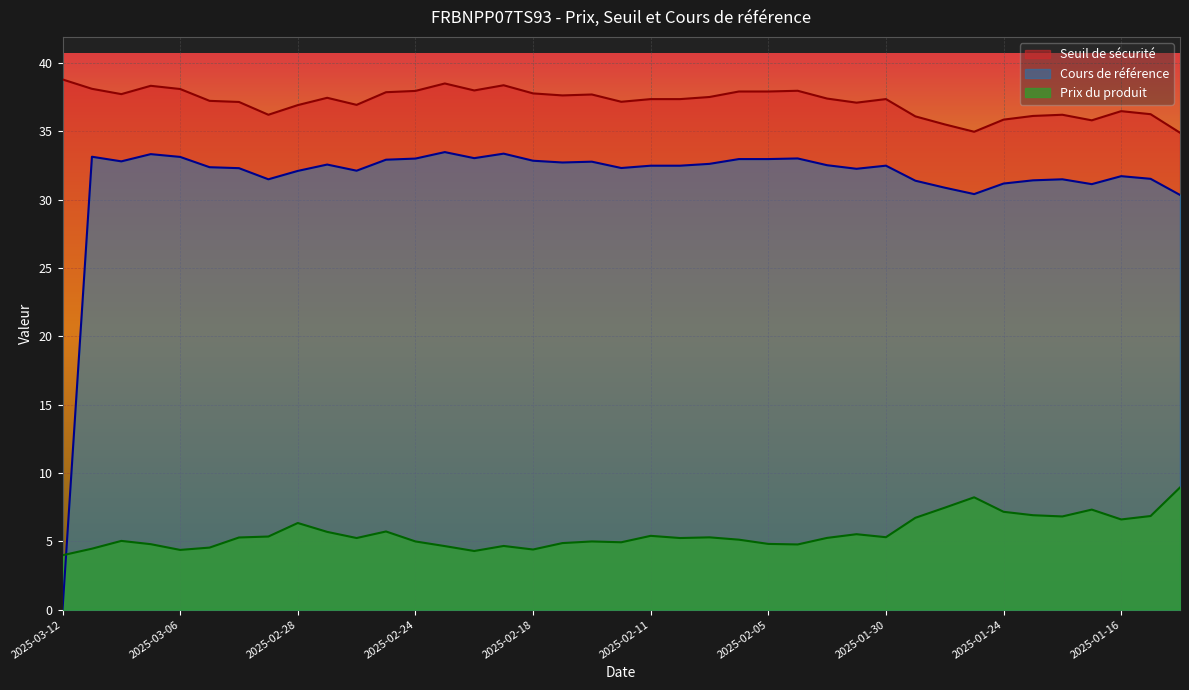

Is the value of Prix du produit at 2025-02-06 greater than the value of Cours de référence at 2025-03-06?

No